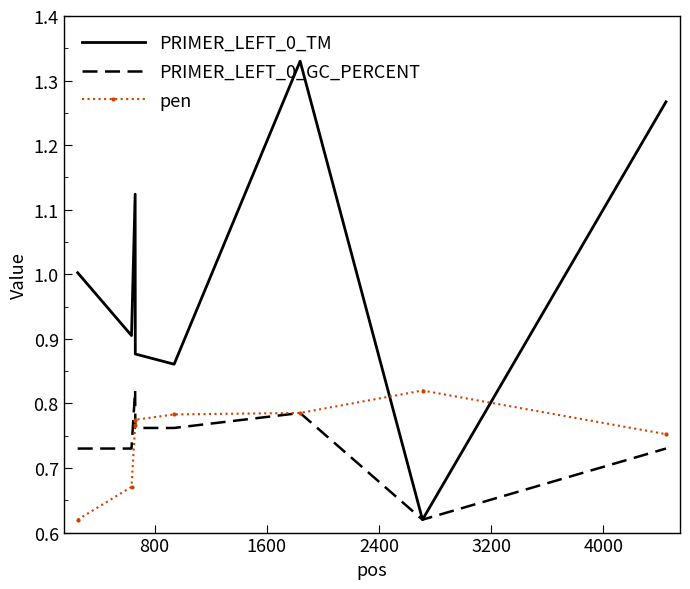

Which series has the widest spread of values?

PRIMER_LEFT_0_TM